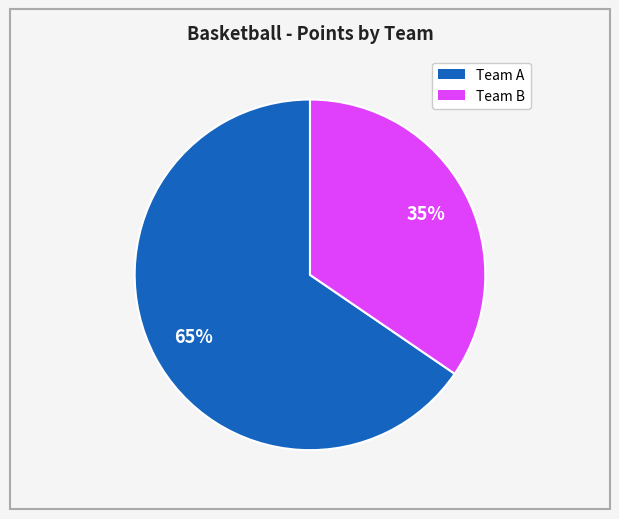

Does any single category account for the majority?

Yes